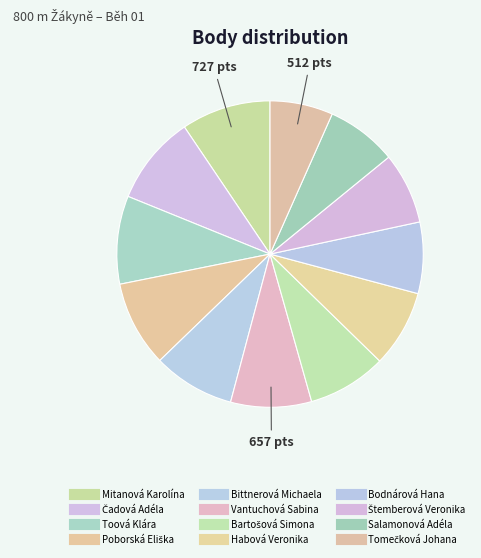

What is the smallest slice in the pie chart?

Tomečková Johana